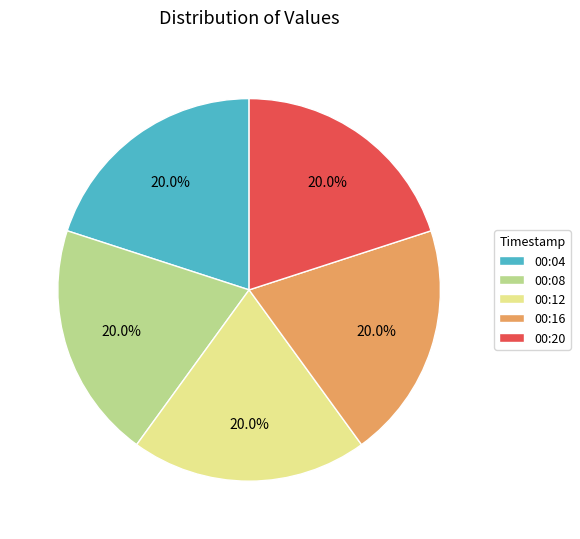

How many segments does this pie chart have?

5